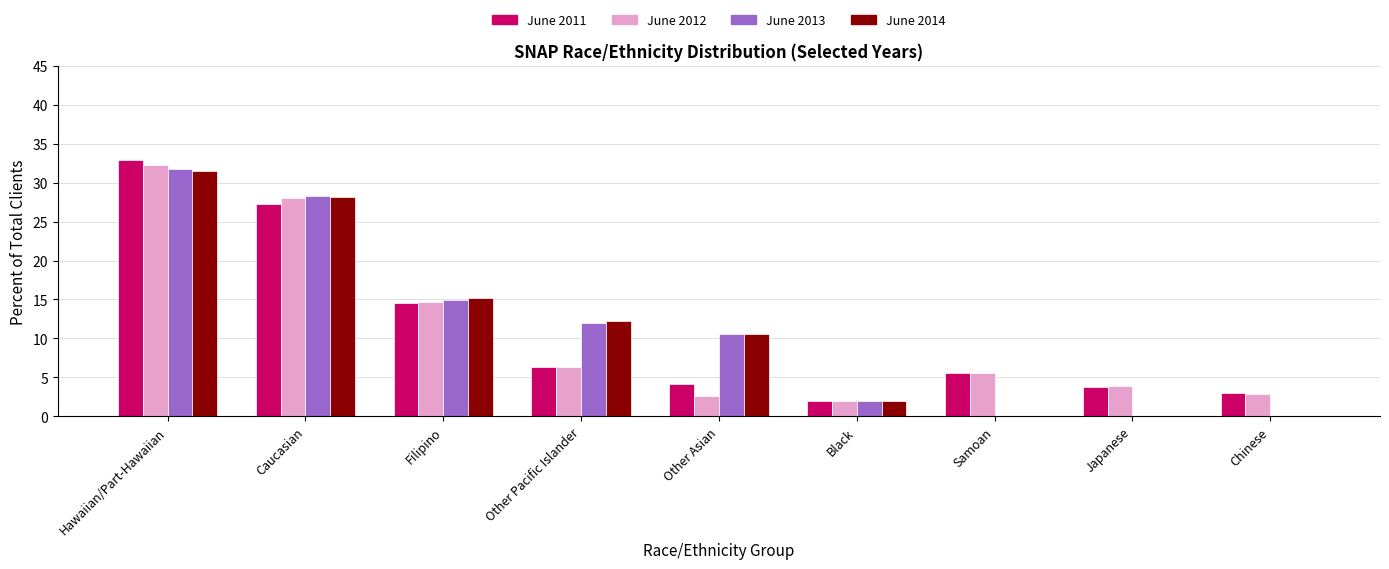

What is the maximum value for June 2014?

31.5